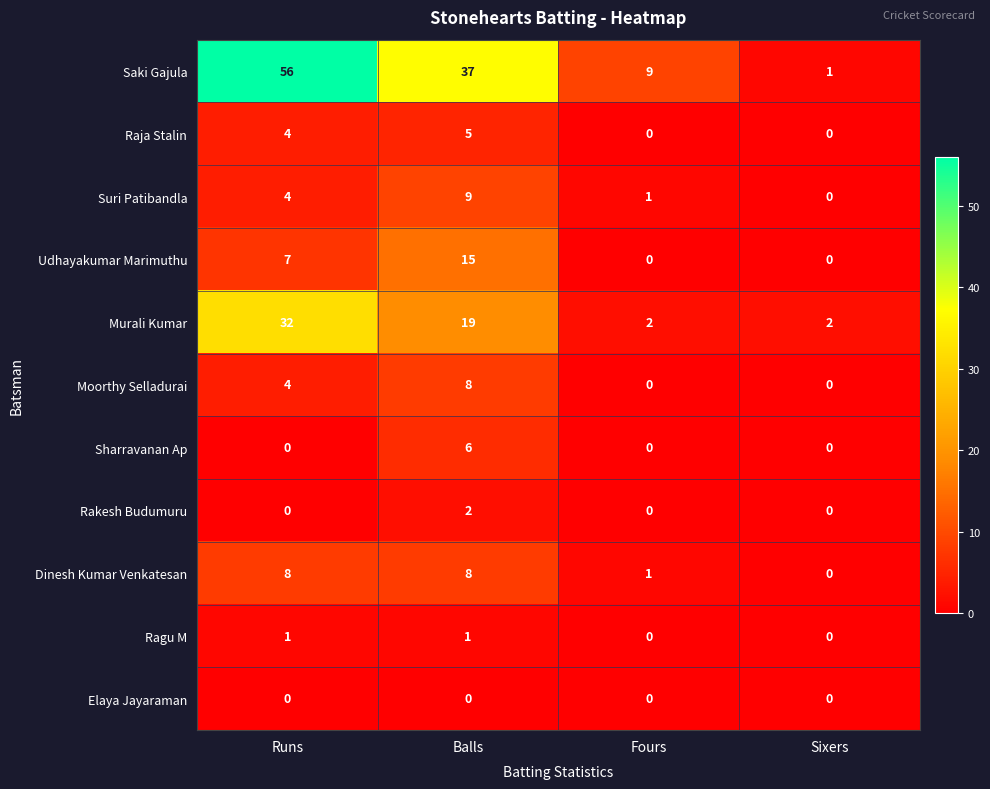

The Raja Stalin series shows 3 at Sixers. True or false?

False